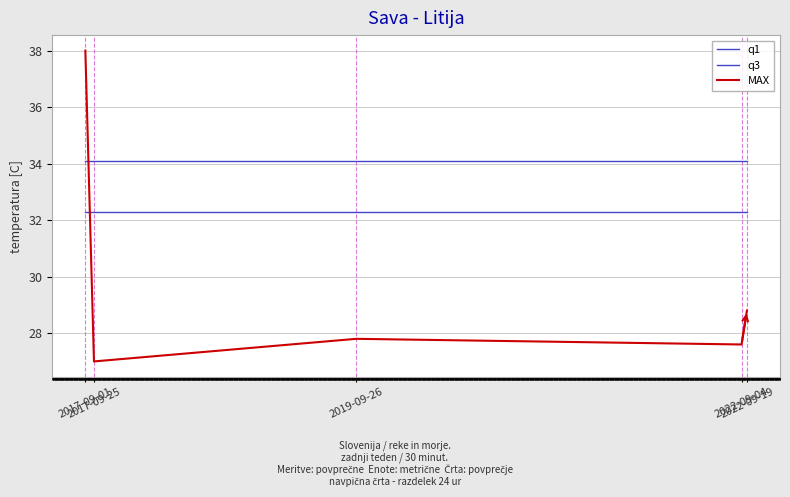

Reading left to right, extract all data points from this chart.

q1: 2017-09-01=32.3	2017-09-25=32.3	2019-09-26=32.3	2022-09-04=32.3	2022-09-19=32.3
q3: 2017-09-01=34.1	2017-09-25=34.1	2019-09-26=34.1	2022-09-04=34.1	2022-09-19=34.1
MAX: 2017-09-01=38.0	2017-09-25=27.0	2019-09-26=27.8	2022-09-04=27.6	2022-09-19=28.8